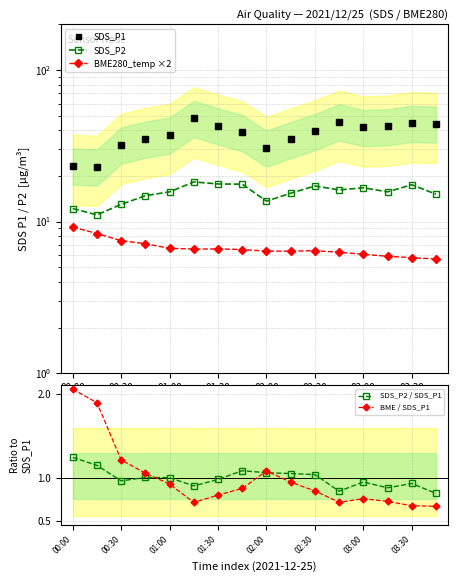

What is the difference between the maximum and second lowest values in the SDS_P2 / SDS_P1 series?

0.4